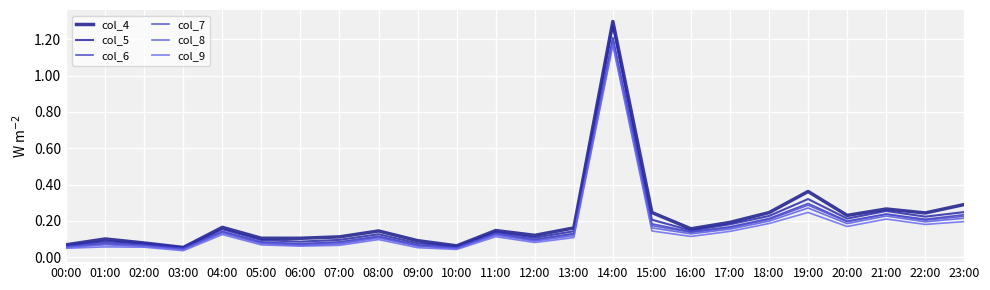

True or false: col_4 has more than 2 points higher than both neighbors.

True